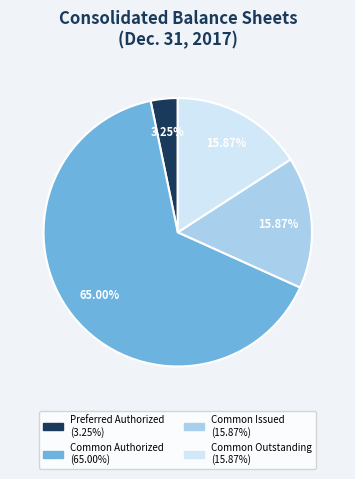

Is there any slice that represents more than half of the pie?

Yes